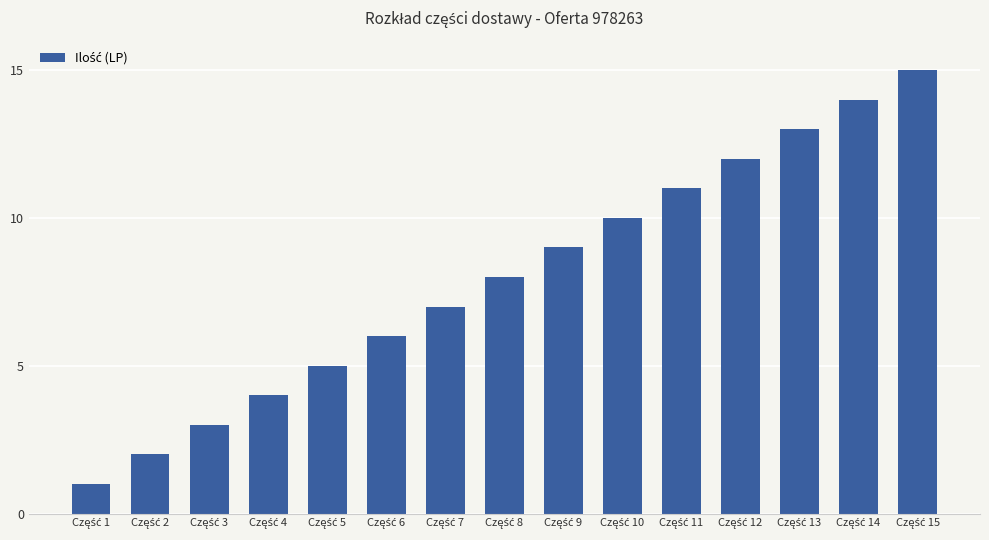

What is the greatest value displayed?

15